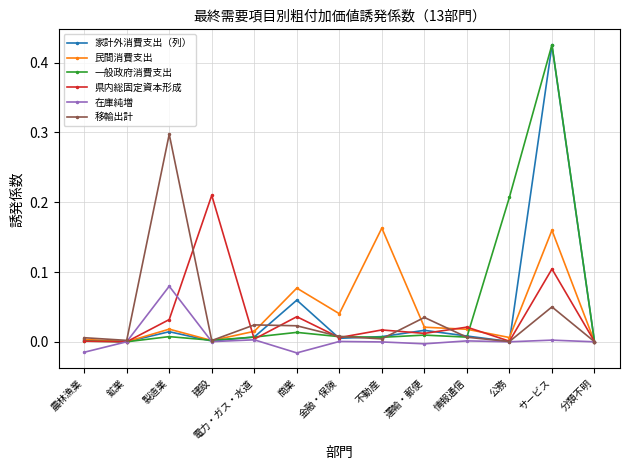

At which label does 県内総固定資本形成 reach its peak?

建設